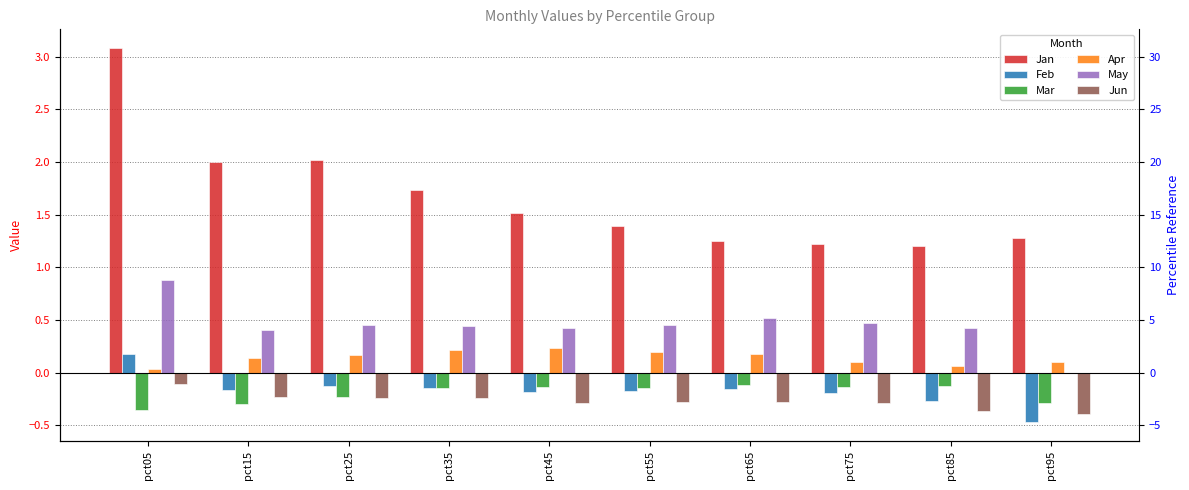

Reading left to right, what are all the values shown in this chart?

Jan: 3.1	2.0	2.0	1.7	1.5	1.4	1.2	1.2	1.2	1.3
Feb: 0.2	-0.2	-0.1	-0.1	-0.2	-0.2	-0.2	-0.2	-0.3	-0.5
Mar: -0.4	-0.3	-0.2	-0.2	-0.1	-0.1	-0.1	-0.1	-0.1	-0.3
Apr: 0.0	0.1	0.2	0.2	0.2	0.2	0.2	0.1	0.1	0.1
May: 0.9	0.4	0.5	0.4	0.4	0.4	0.5	0.5	0.4	-0.0
Jun: -0.1	-0.2	-0.2	-0.2	-0.3	-0.3	-0.3	-0.3	-0.4	-0.4